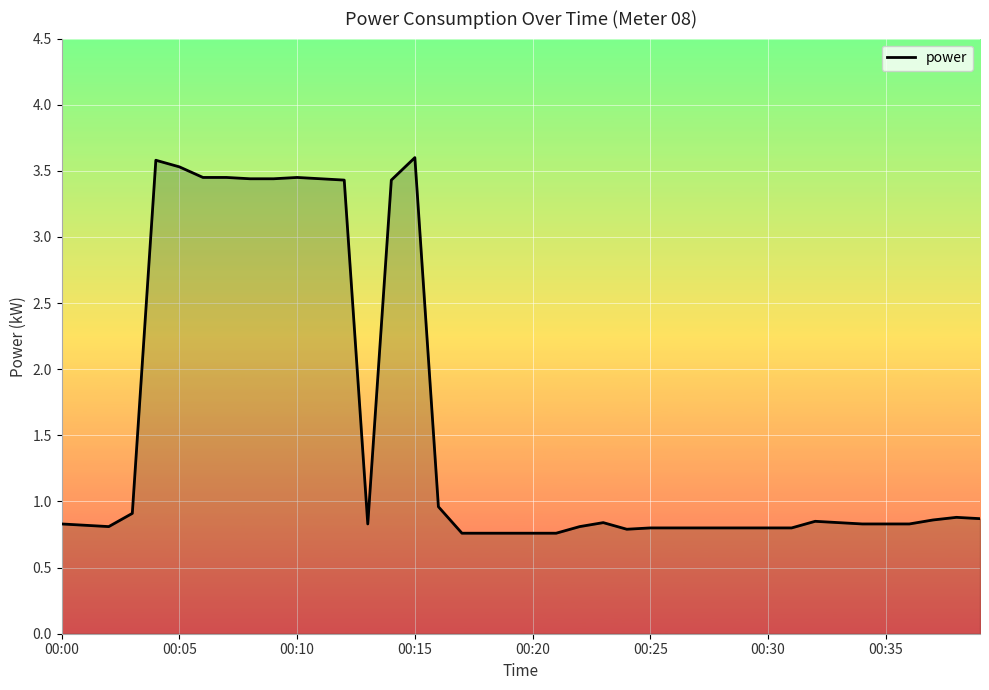

What is the maximum value shown in the chart?

3.6